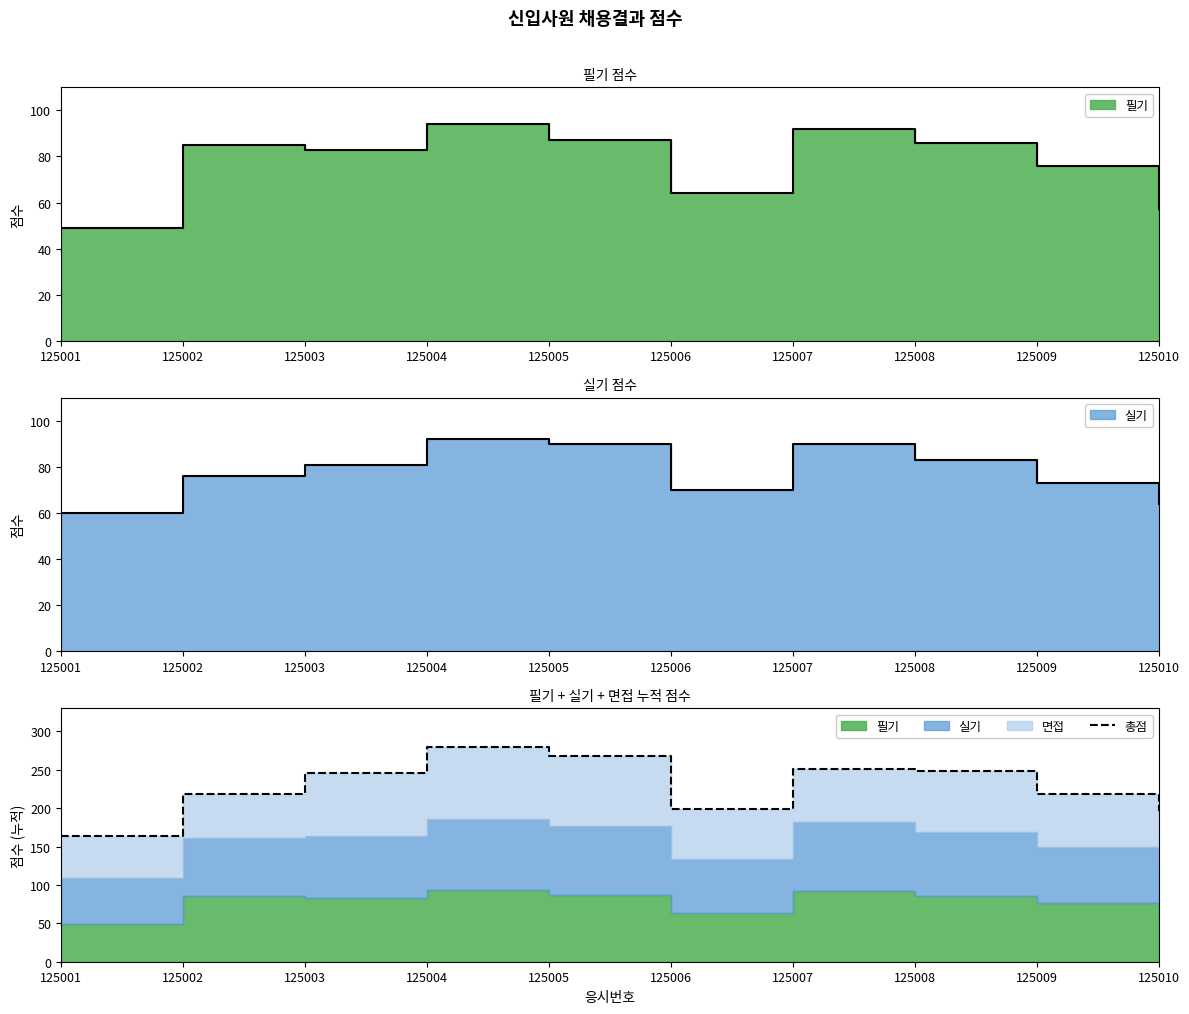

What is the change in value from 125002 to 125003?

+27